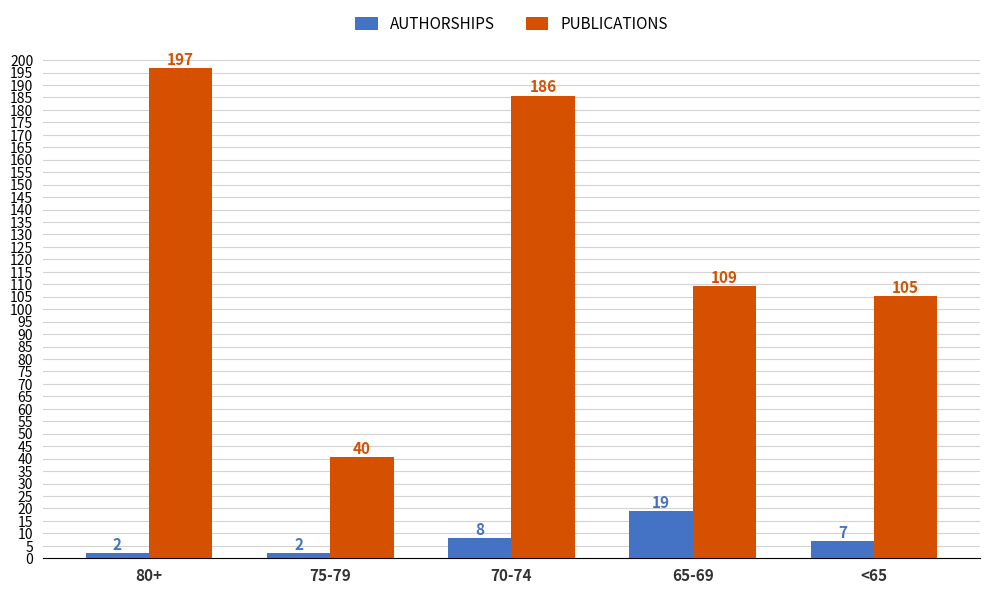

Is the value of AUTHORSHIPS at 80+ greater than the value of PUBLICATIONS at 65-69?

No